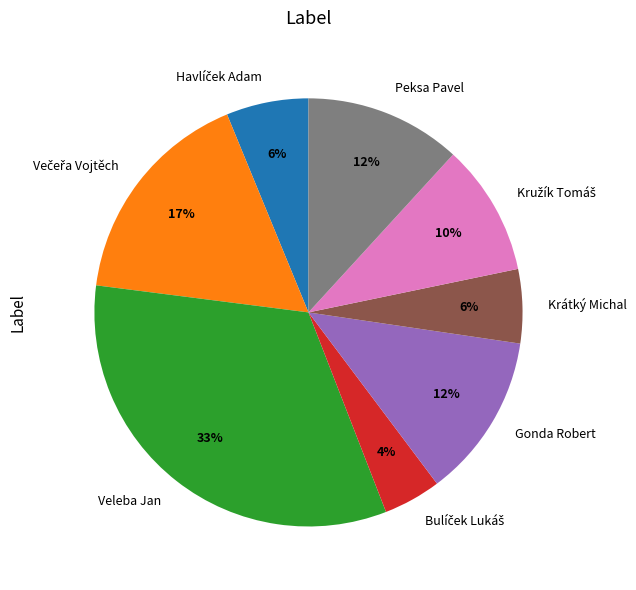

The Krátký Michal slice represents 14% of the pie. True or false?

False